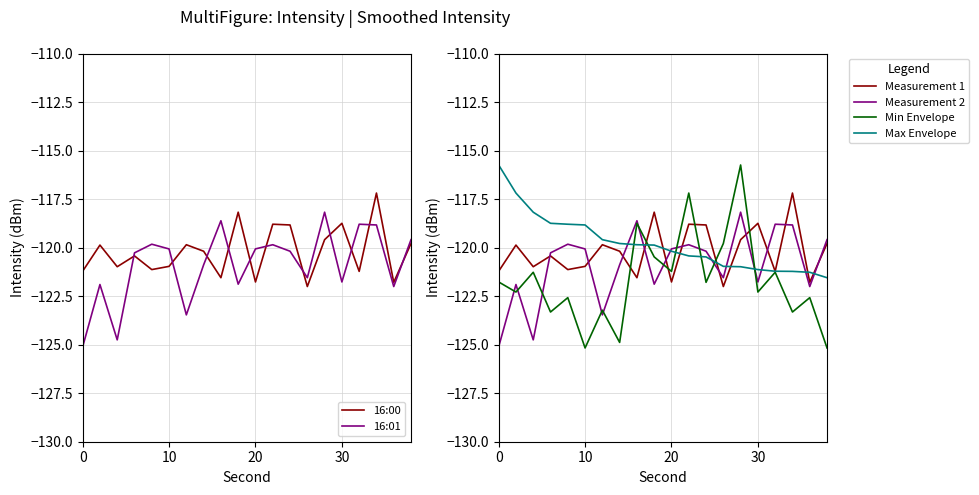

How many series are shown in this chart?

4